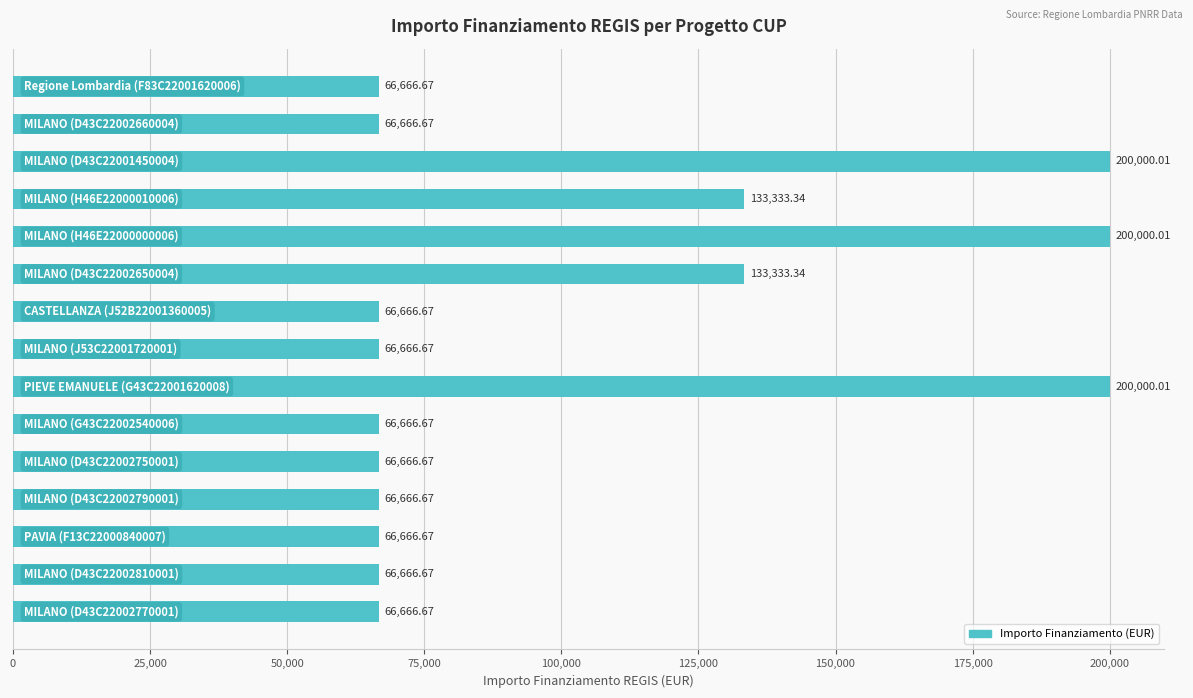

What is the sum of all values?

1533333.4